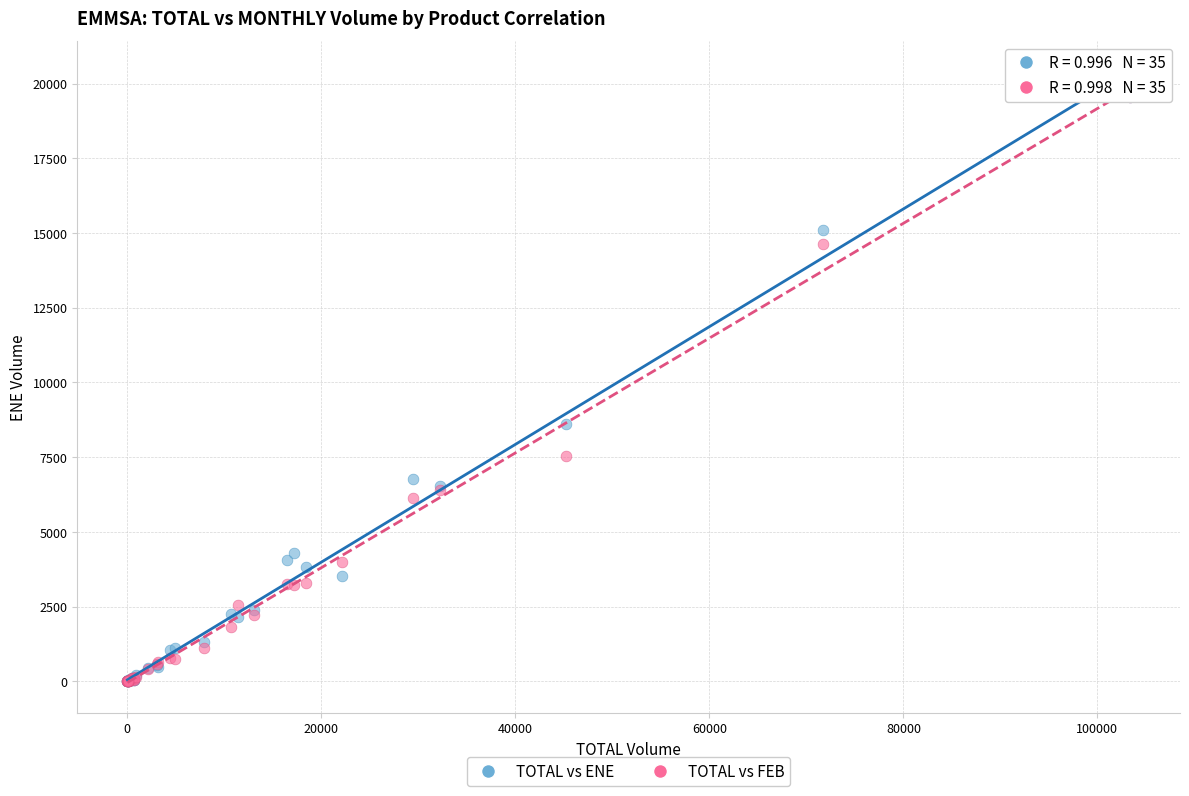

Across all series, what Y value is closest to 9782?

8597